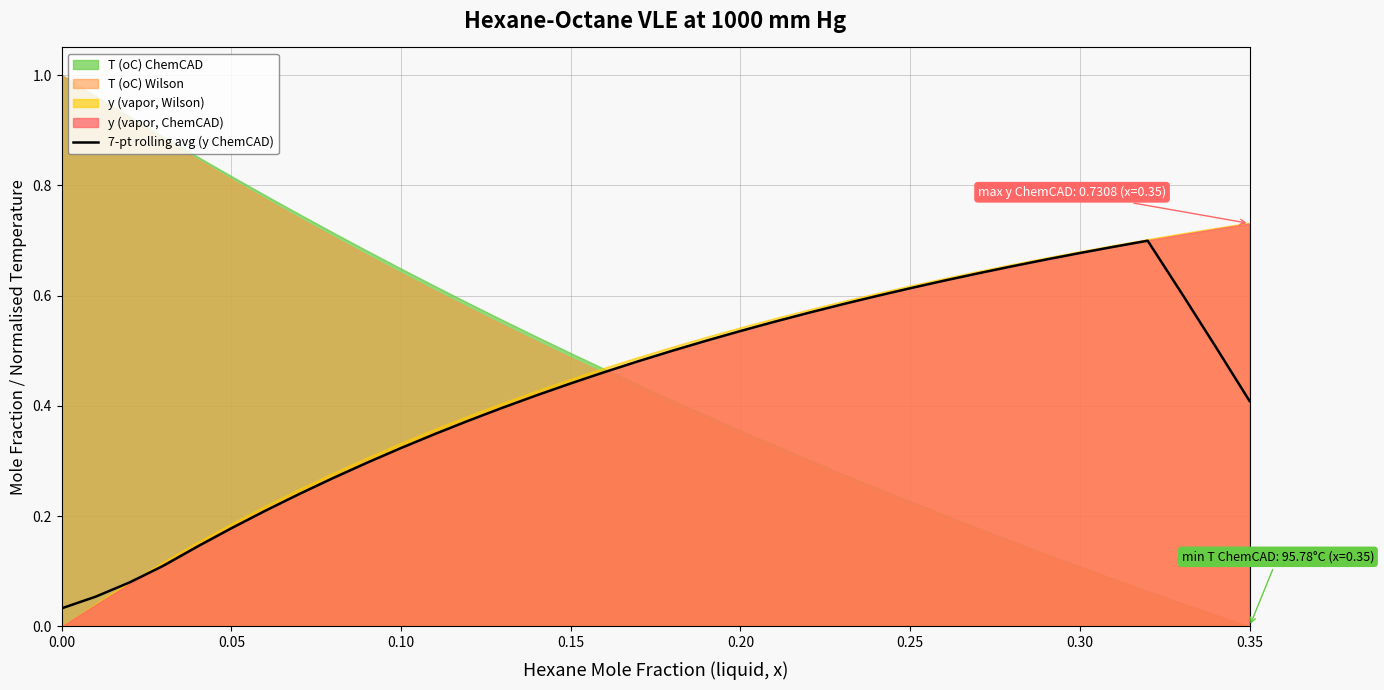

What is the average value?

0.4